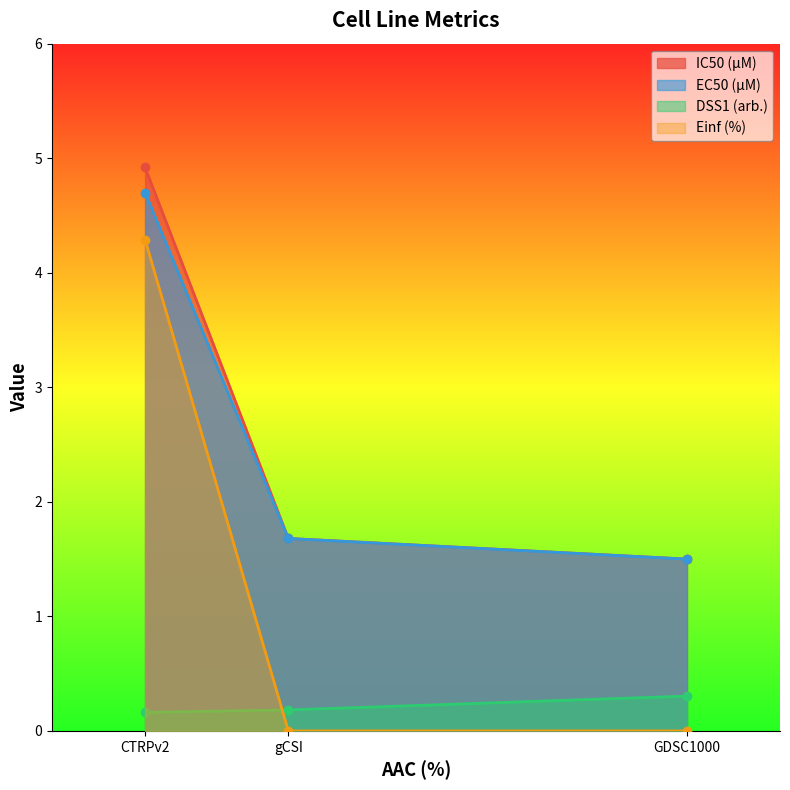

Count the number of data series in this chart.

4